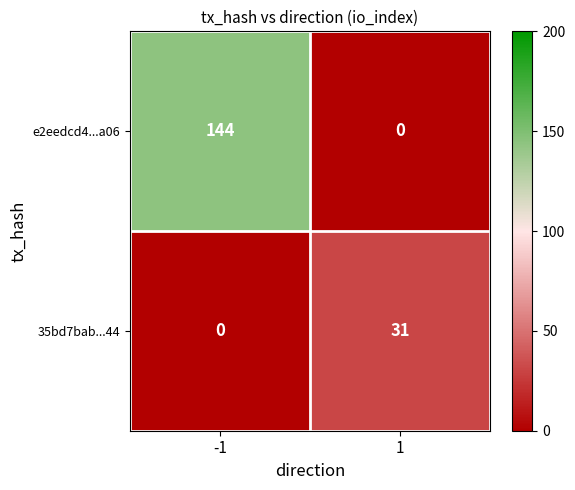

Count the number of data series in this chart.

2